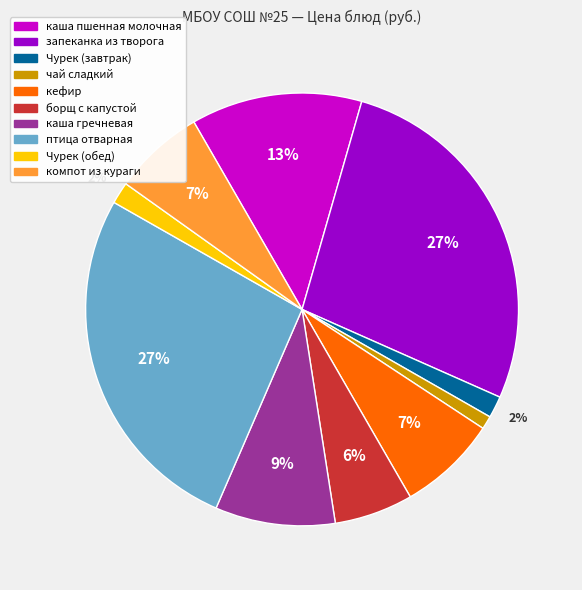

Which category has the smallest portion of the pie?

чай сладкий